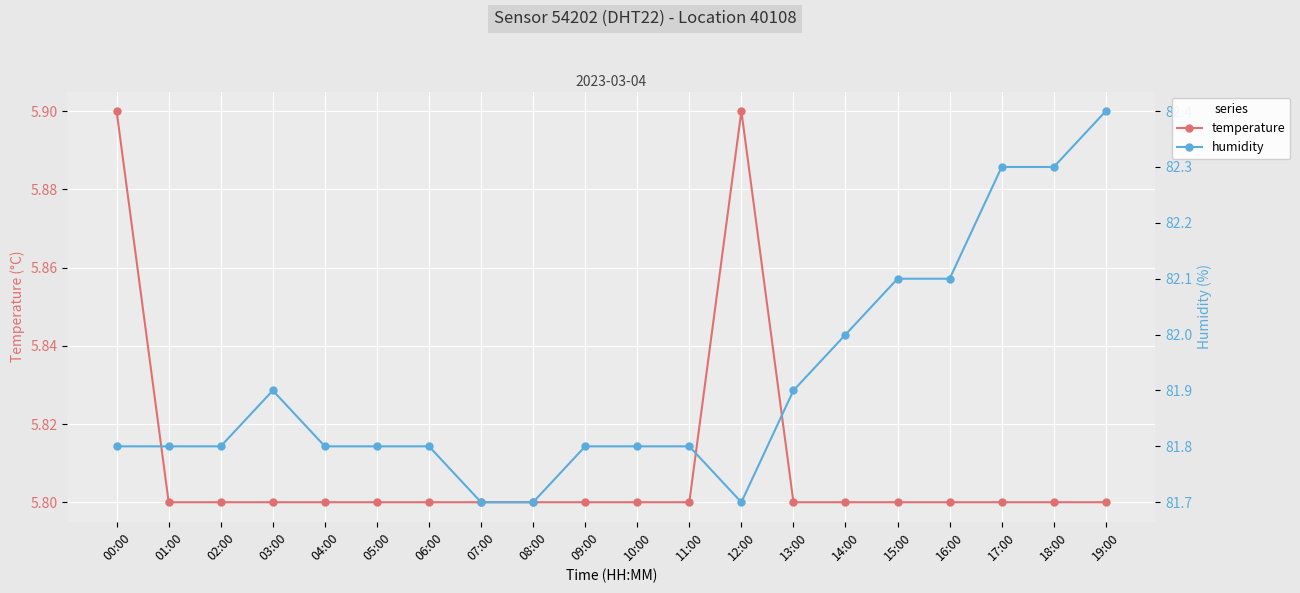

What position from the left is 05:00?

6